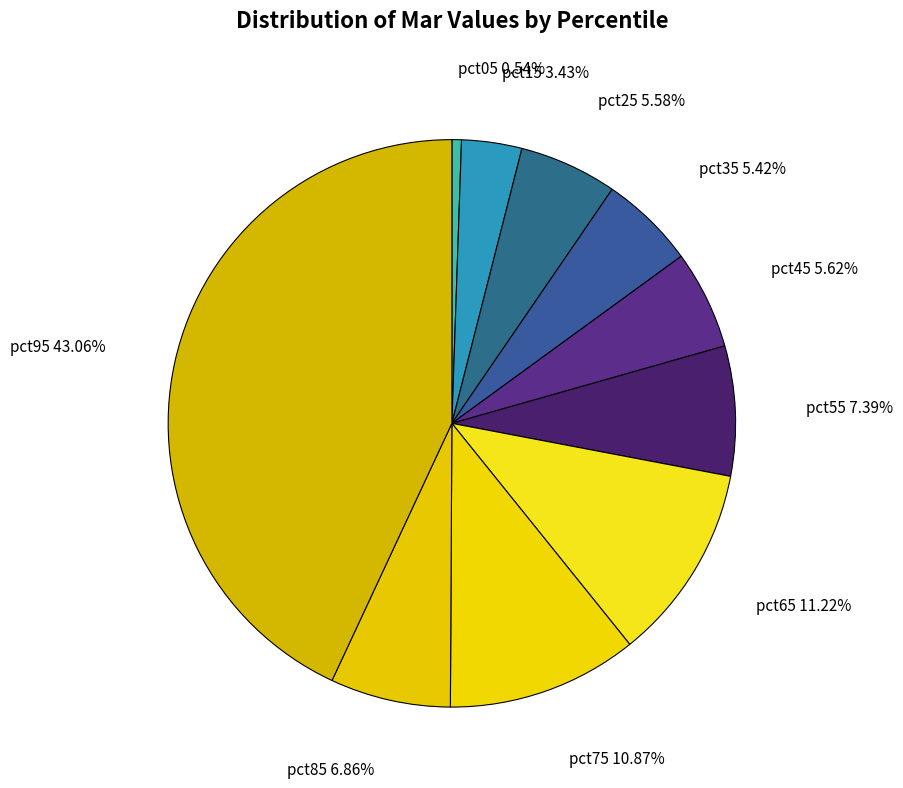

Is there any slice that represents more than half of the pie?

No